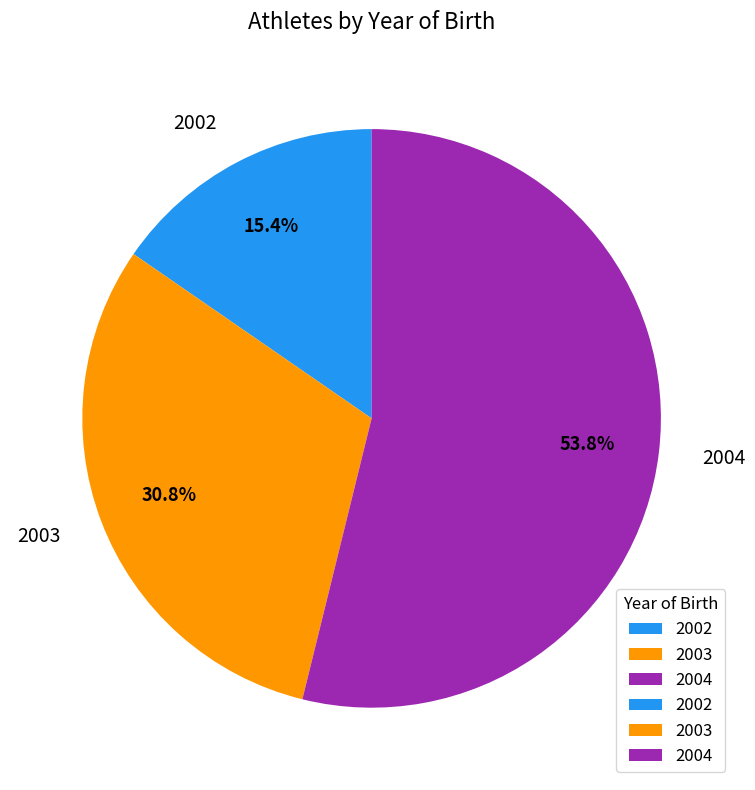

Between 2002 and 2003, which is larger?

2003